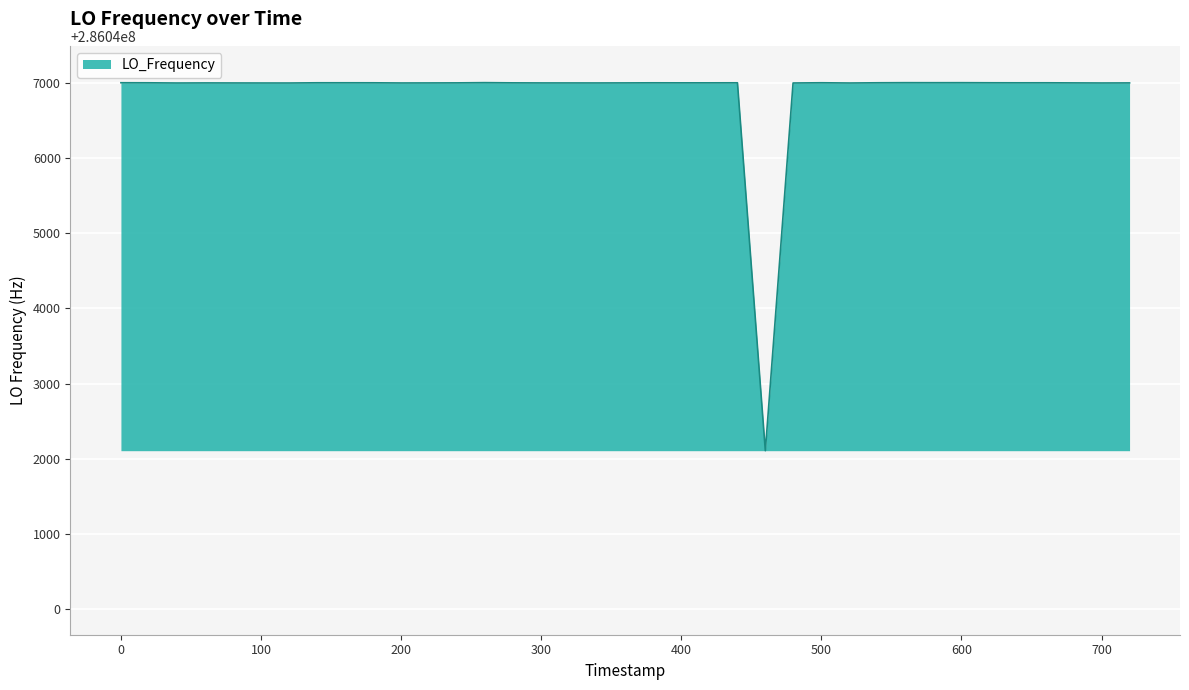

What is the difference between the maximum and minimum values?

4894.4